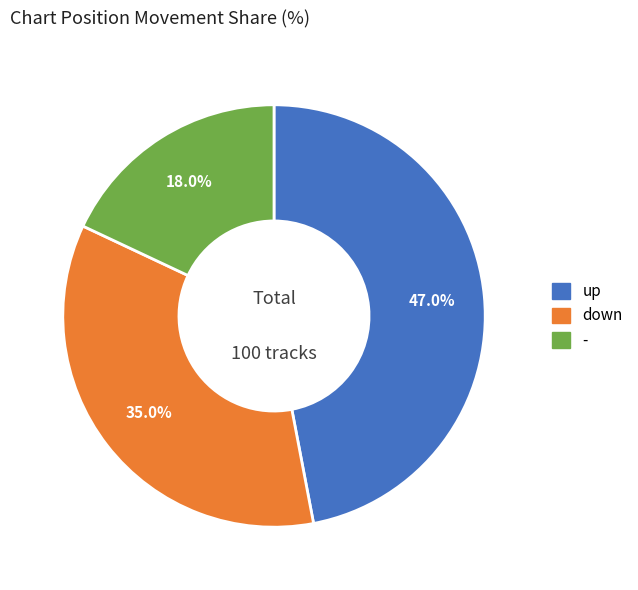

Approximately how many times larger is the value at down compared to -?

1.9